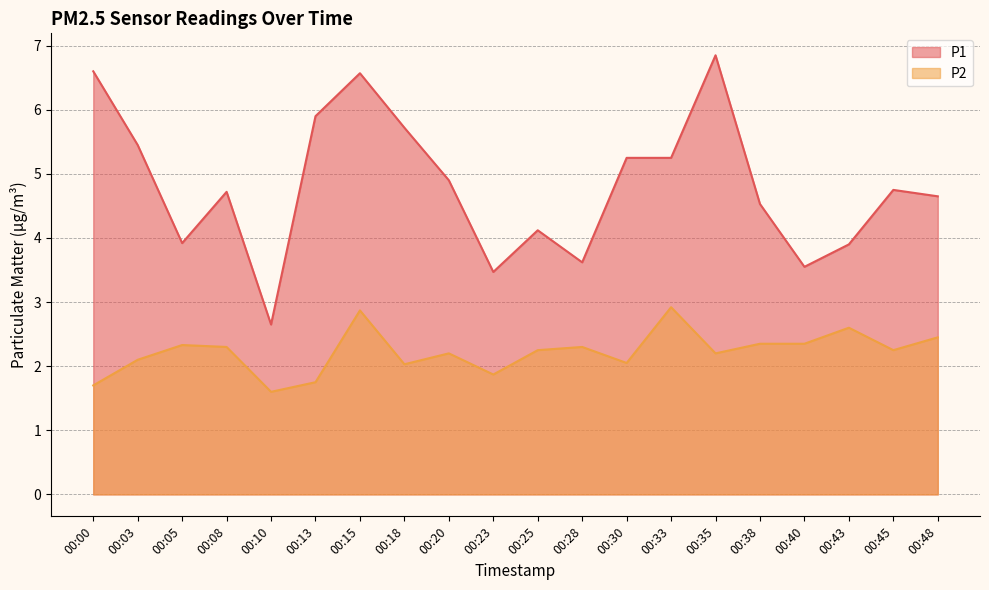

How many data points in P2 are above 2?

16